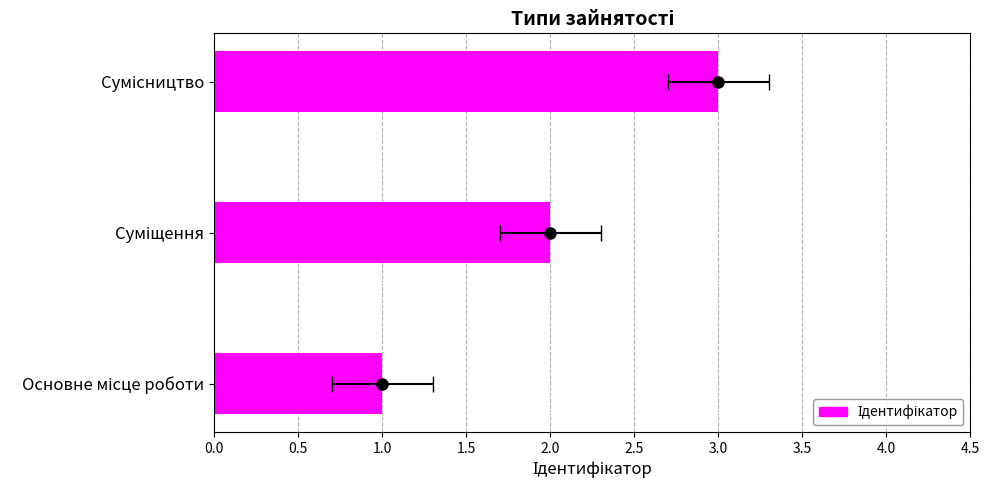

List the labels in order of value, smallest first.

Основне місце роботи, Суміщення, Сумісництво